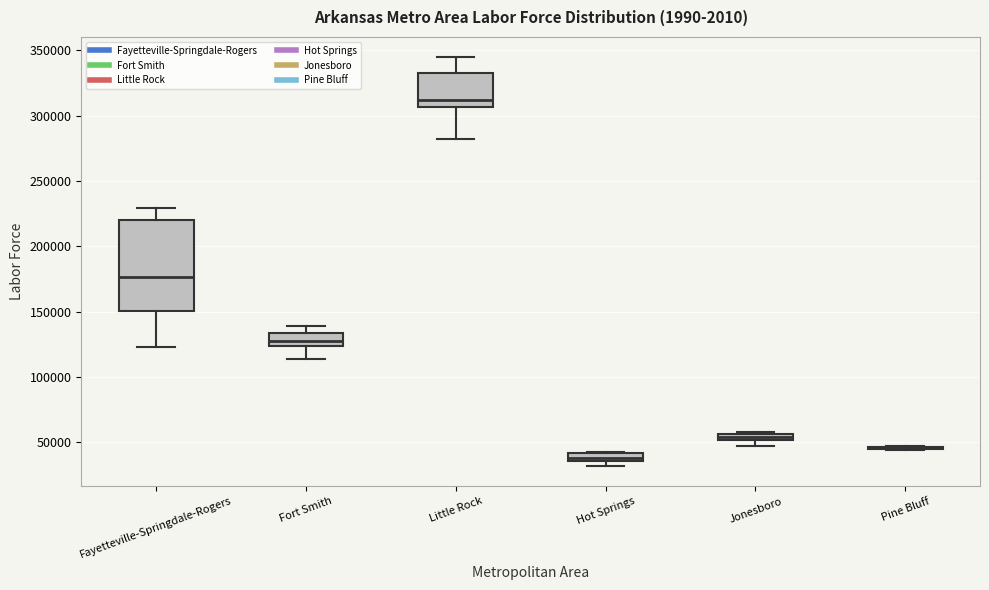

Comparing the boxes themselves (not the whiskers), which one is the tallest?

Fayetteville-Springdale-Rogers